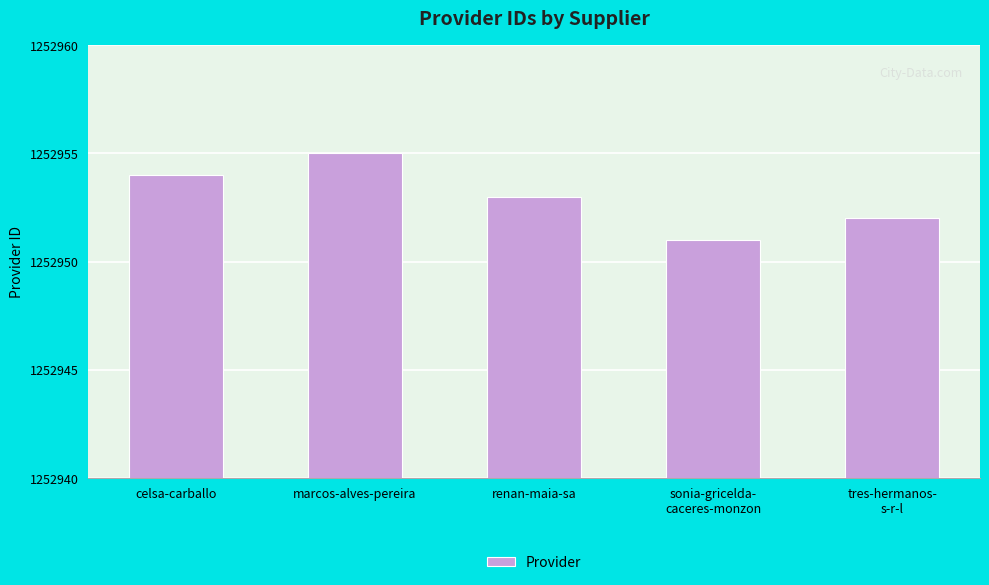

What is the label of the 4th bar from the left?

sonia-gricelda-
caceres-monzon